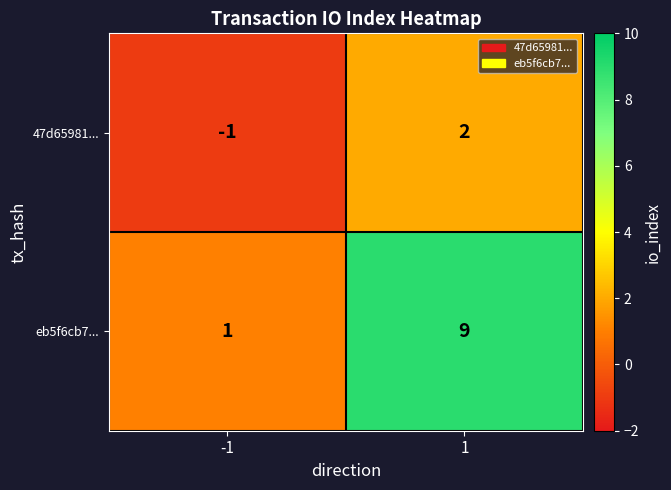

Is it true that eb5f6cb7... equals 9 at 1?

True